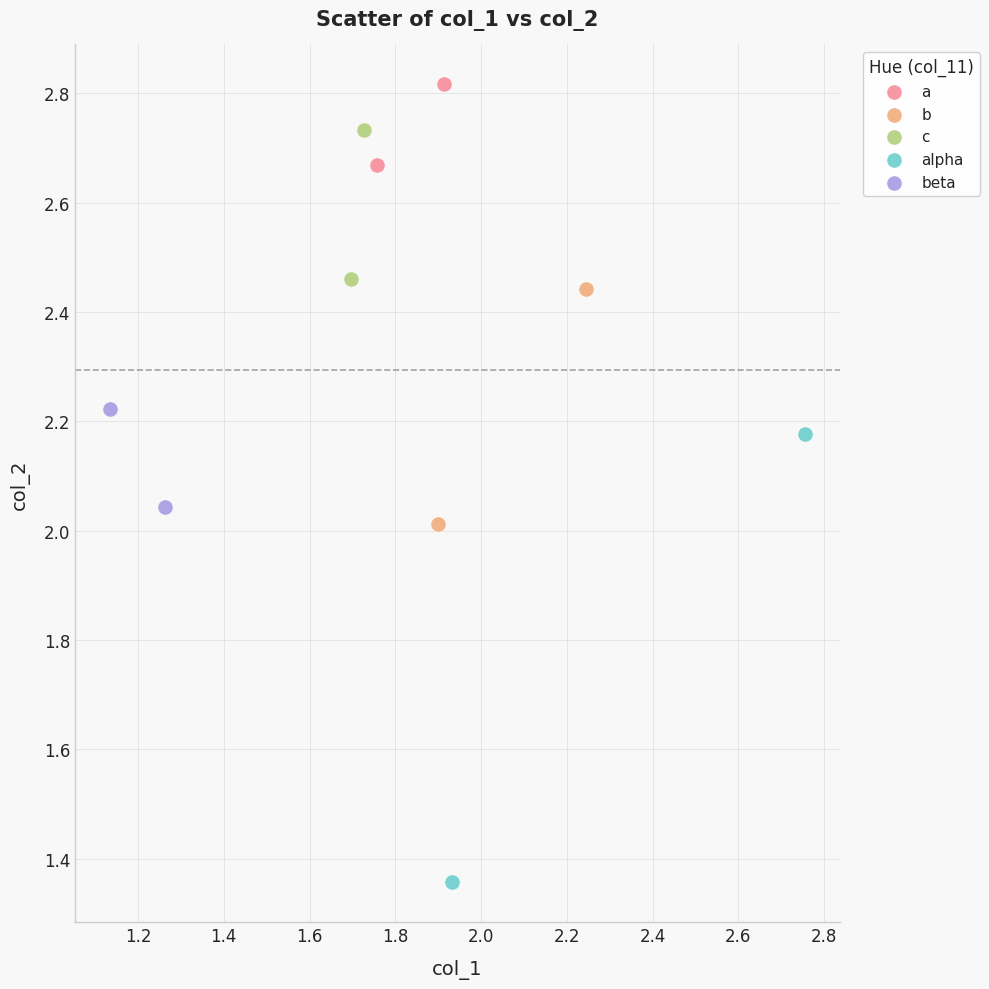

Which series reaches the minimum Y coordinate?

alpha